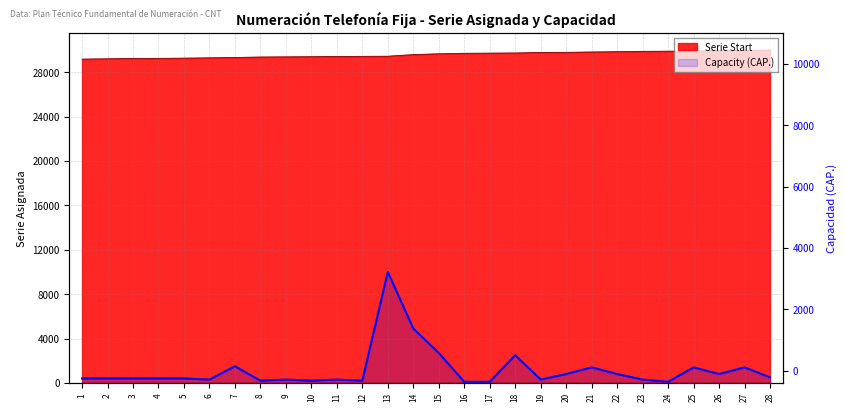

At which category does the data reach its first local valley?

6